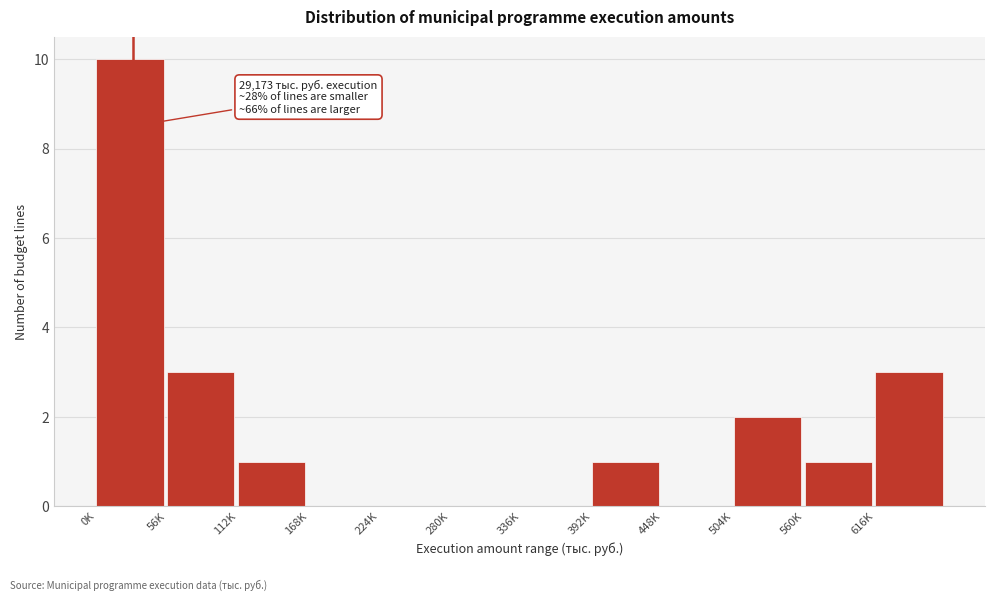

Reading left to right, extract all data points from this chart.

0K=10	56K=3	112K=1	168K=0	224K=0	280K=0	336K=0	392K=1	448K=0	504K=2	560K=1	616K=3